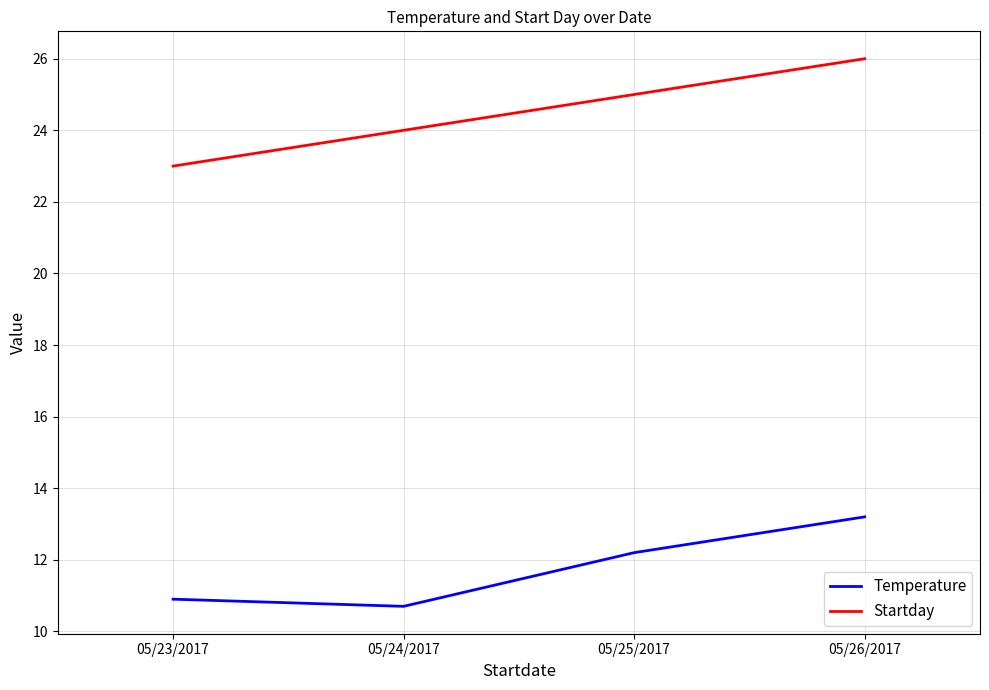

The Startday series shows 24.0 at 05/24/2017. True or false?

True